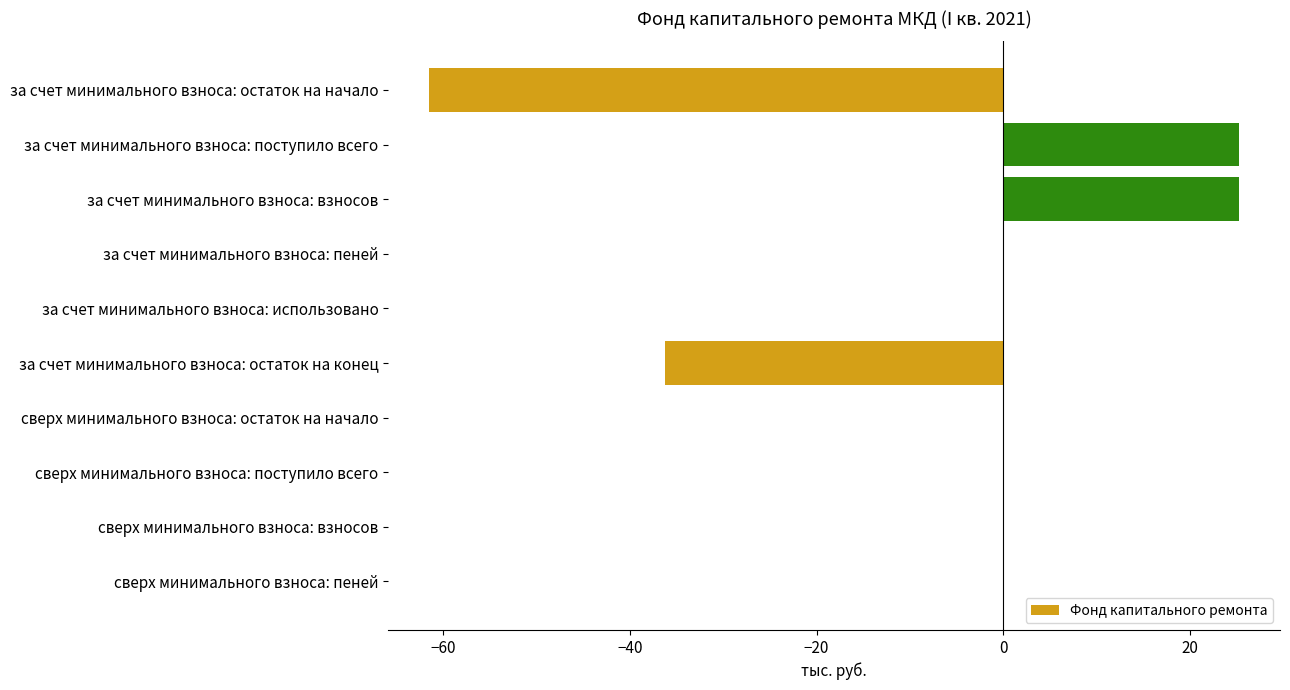

What is the change in value from за счет минимального взноса: поступило всего to за счет минимального взноса: пеней?

-25.3